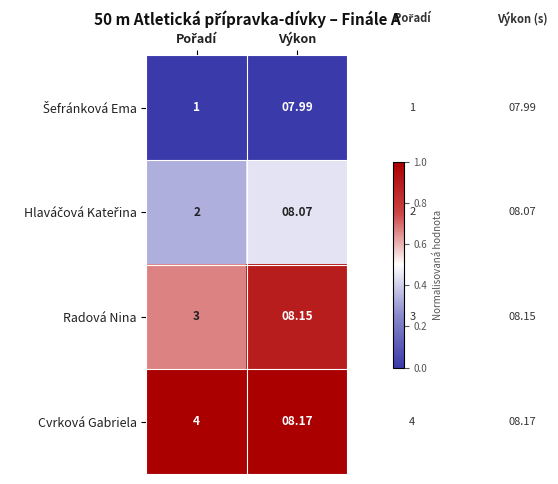

Is the value of Cvrková Gabriela at Výkon greater than the value of Radová Nina at Výkon?

Yes